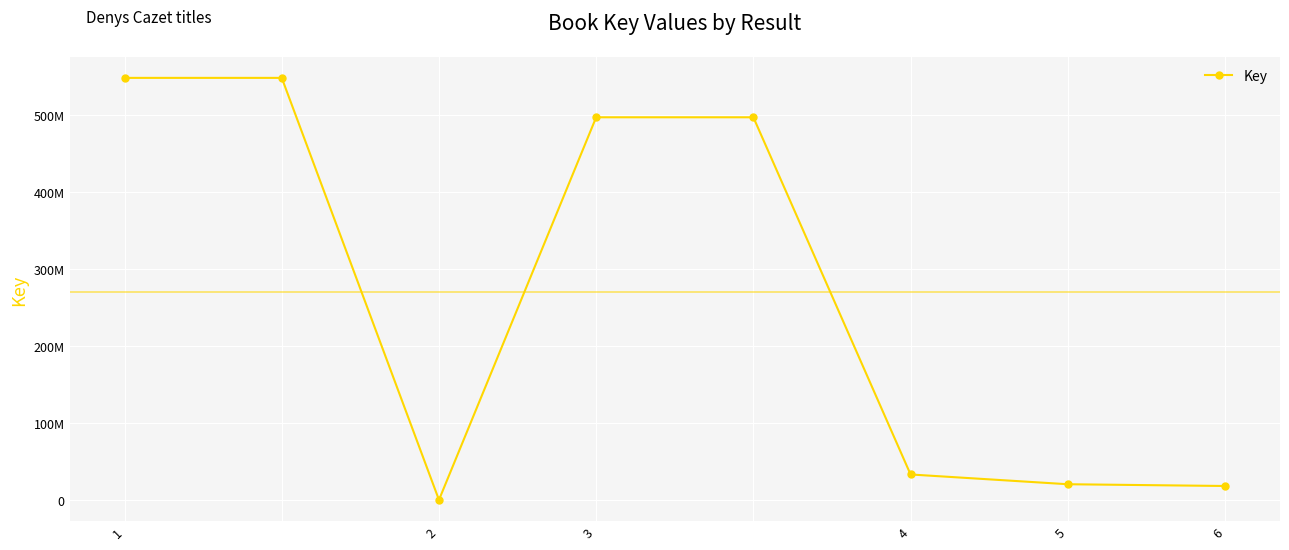

Is this an area chart (filled region under the line)?

No